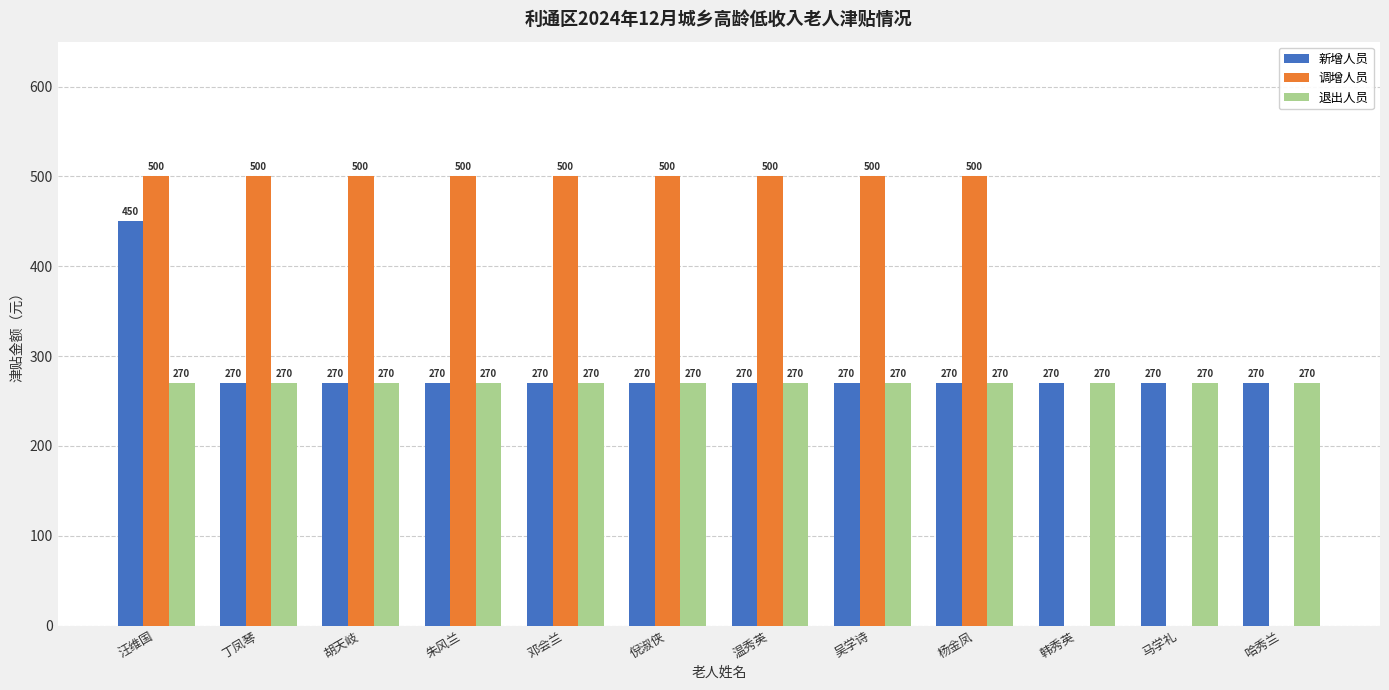

What is the spread (max minus min) of values at 吴学诗?

230